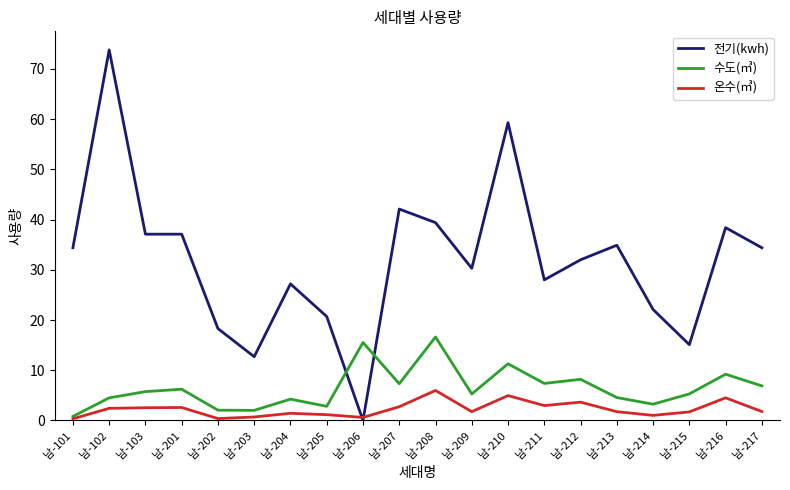

How many times do 전기(kwh) and 수도(㎥) cross each other?

2